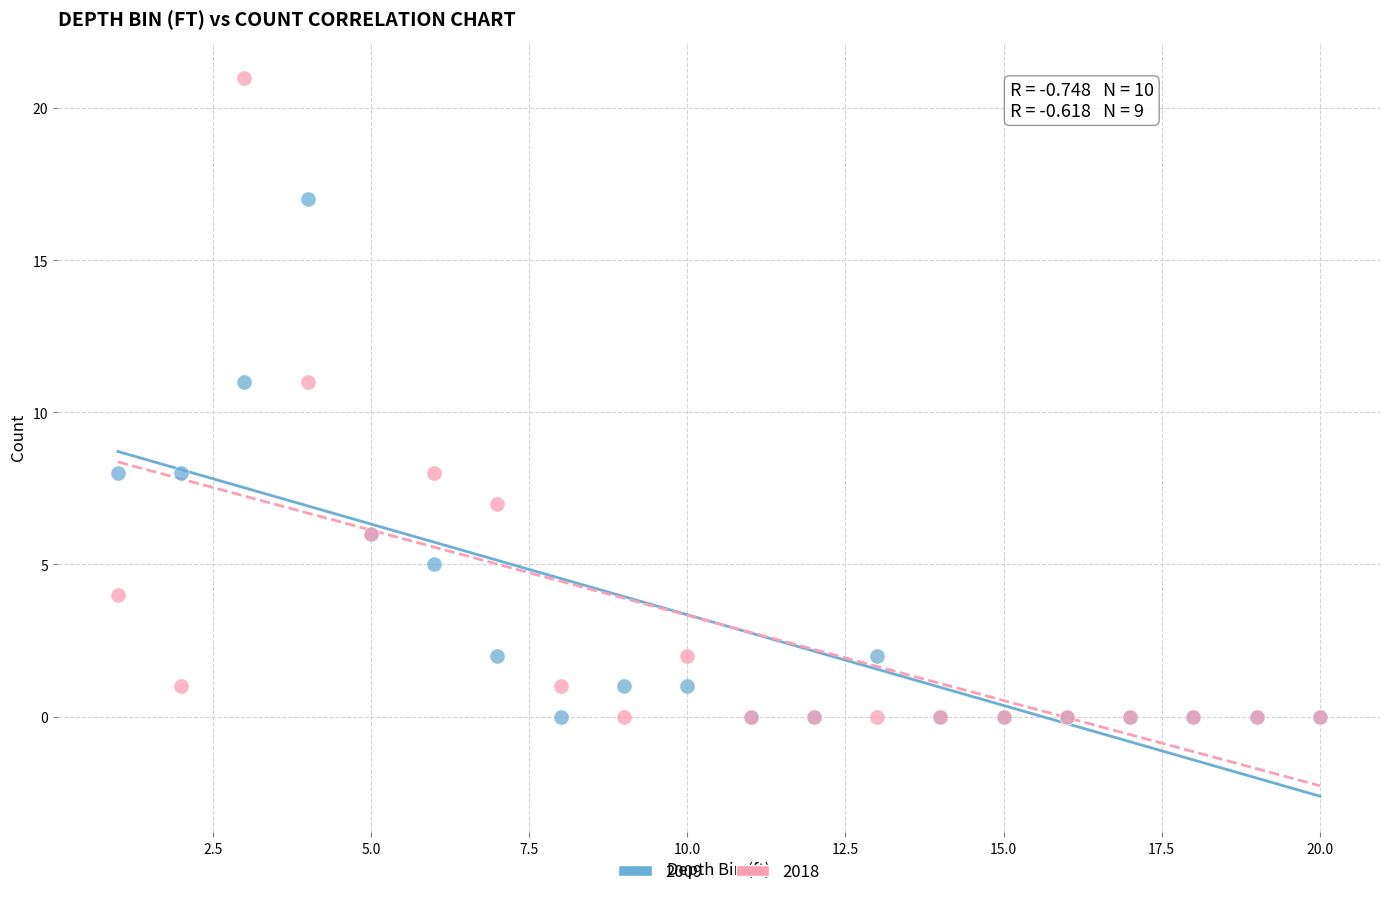

Which series contains the highest Y value?

2018